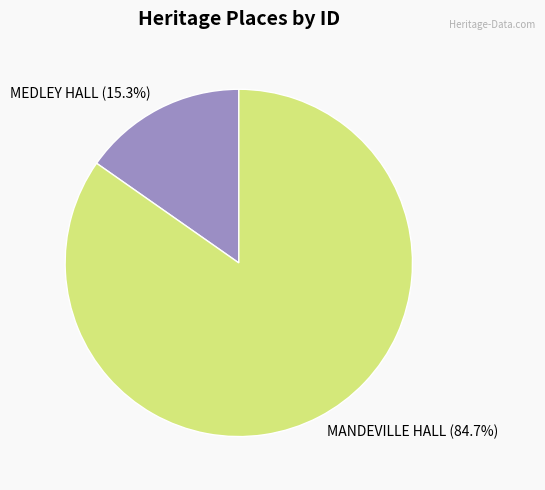

Which category has the biggest portion of the pie?

MANDEVILLE HALL